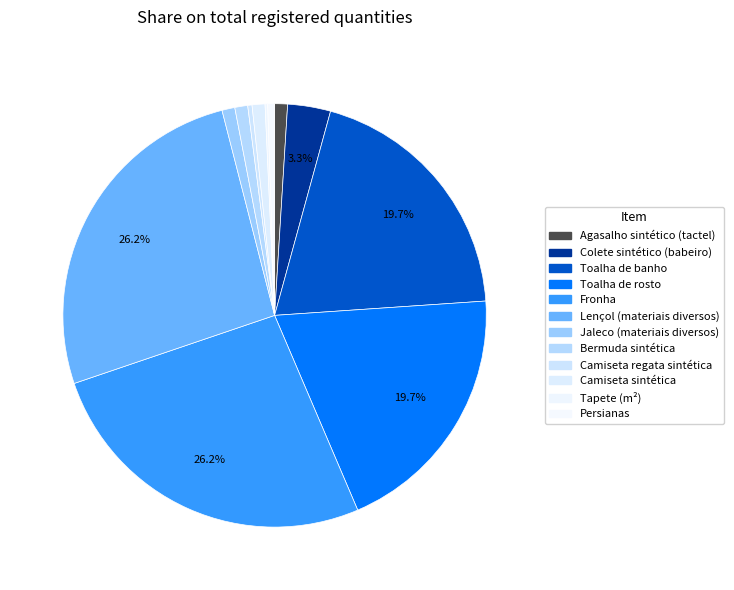

To the nearest percent, what is the combined percentage of Tapete (m²) and Camiseta sintética?

1%